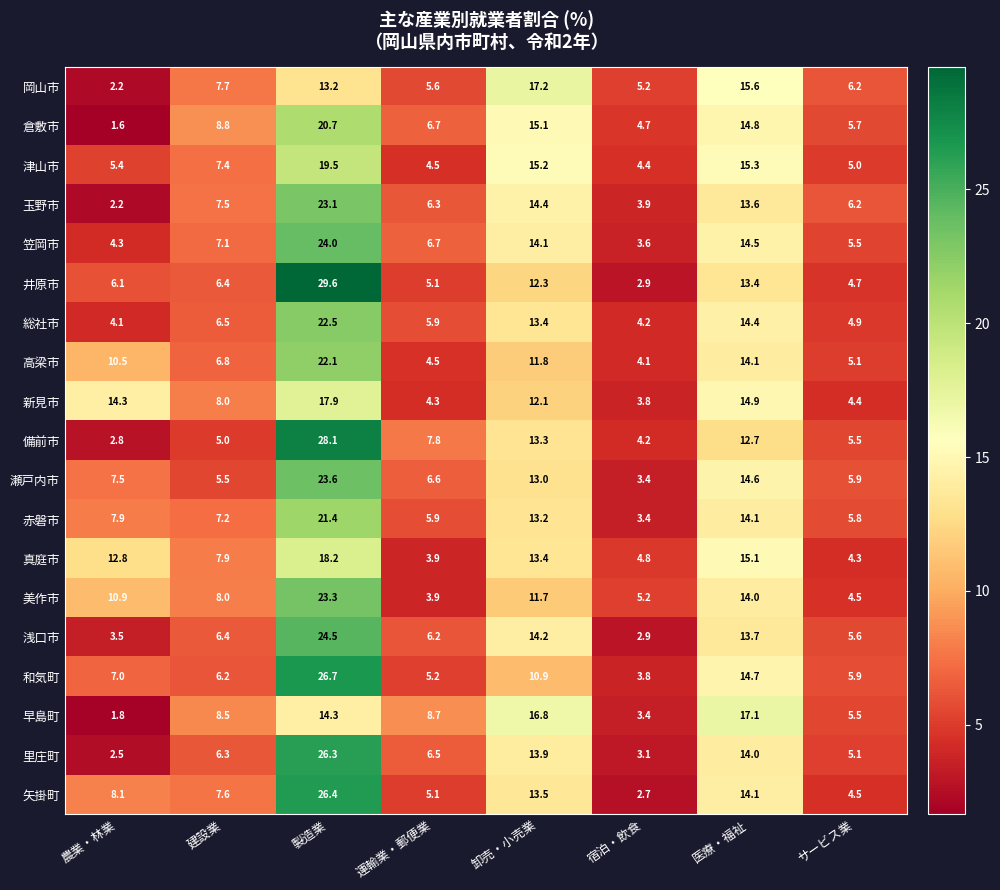

At which category is the sum across all series the highest?

製造業